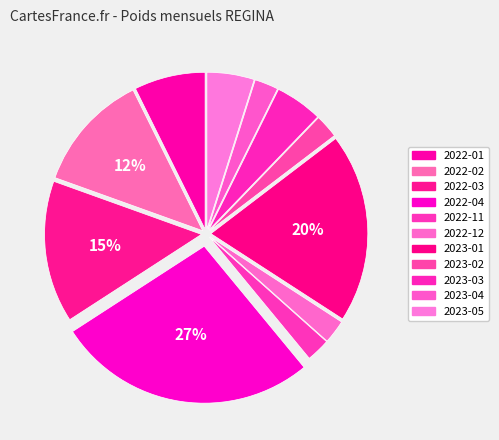

What percentage is the 2023-04 slice, to the nearest percent?

2%